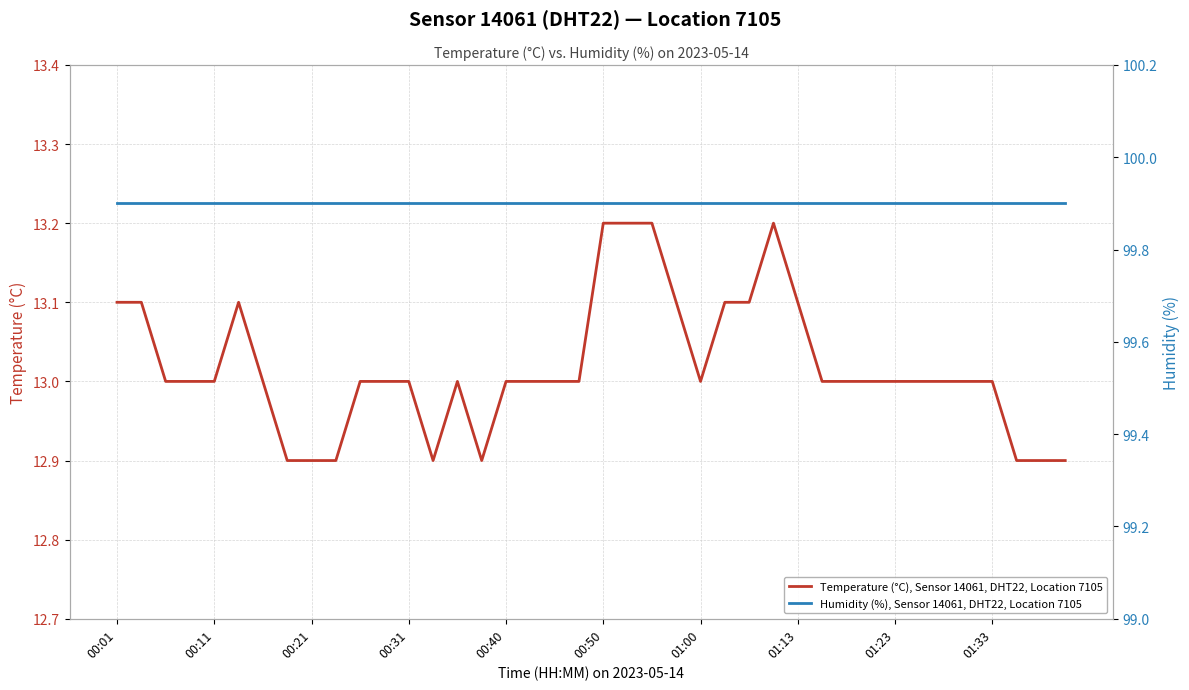

Is it true that Humidity (%), Sensor 14061, DHT22, Location 7105 equals 164.0 at 22?

False